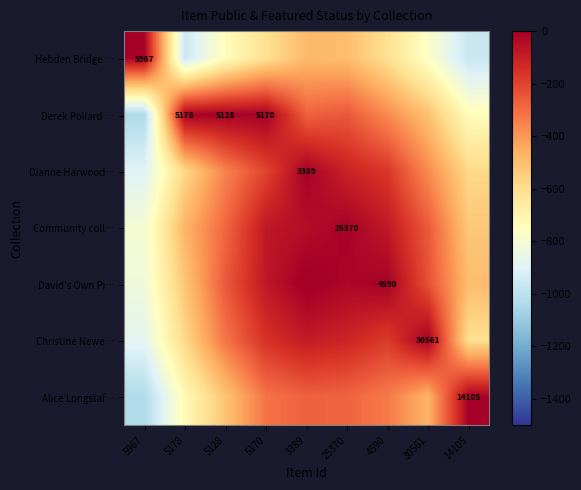

What is the spread (max minus min) of values at 25370?

484.8